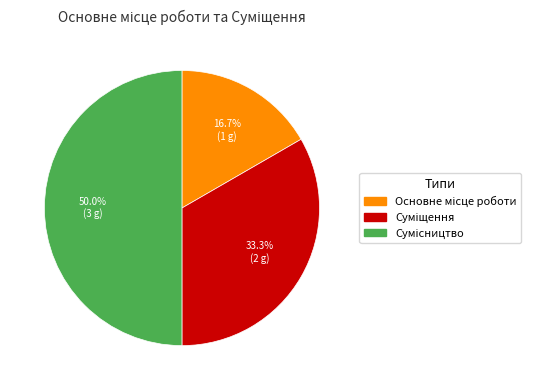

What percentage is the Основне місце роботи slice, to the nearest percent?

17%